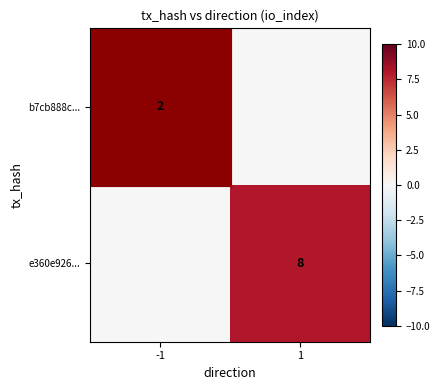

True or false: e360e926... has a value of 5 at 1.

False